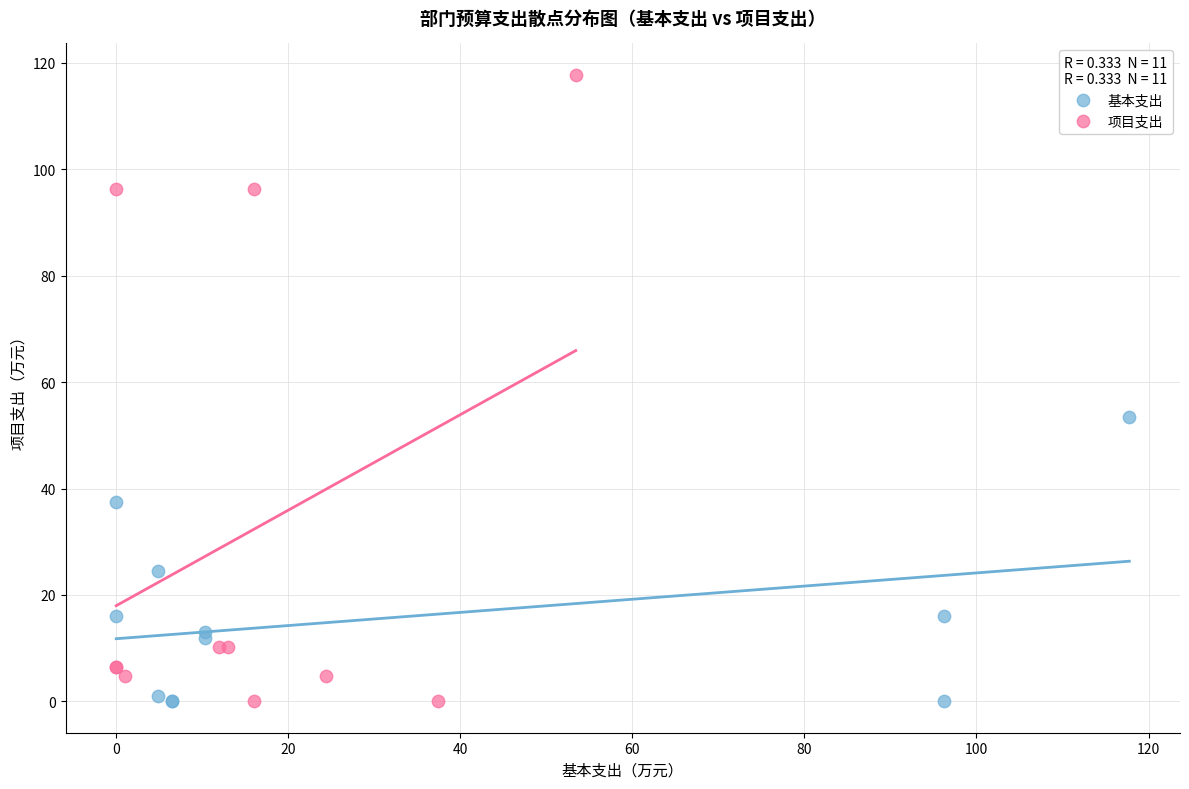

Which series contains the highest Y value?

项目支出